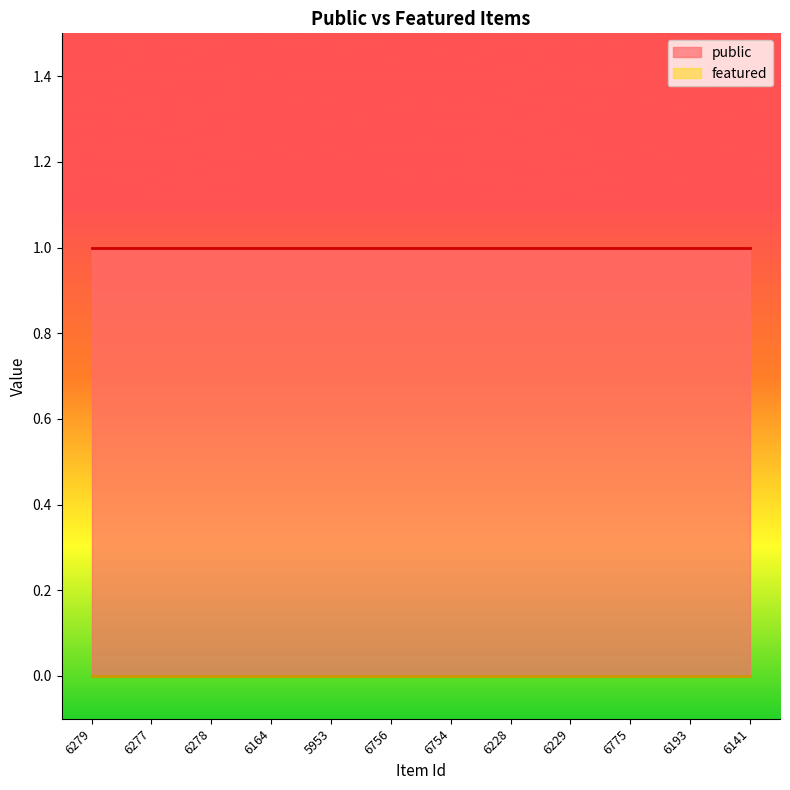

Which series has the largest total across all categories?

public